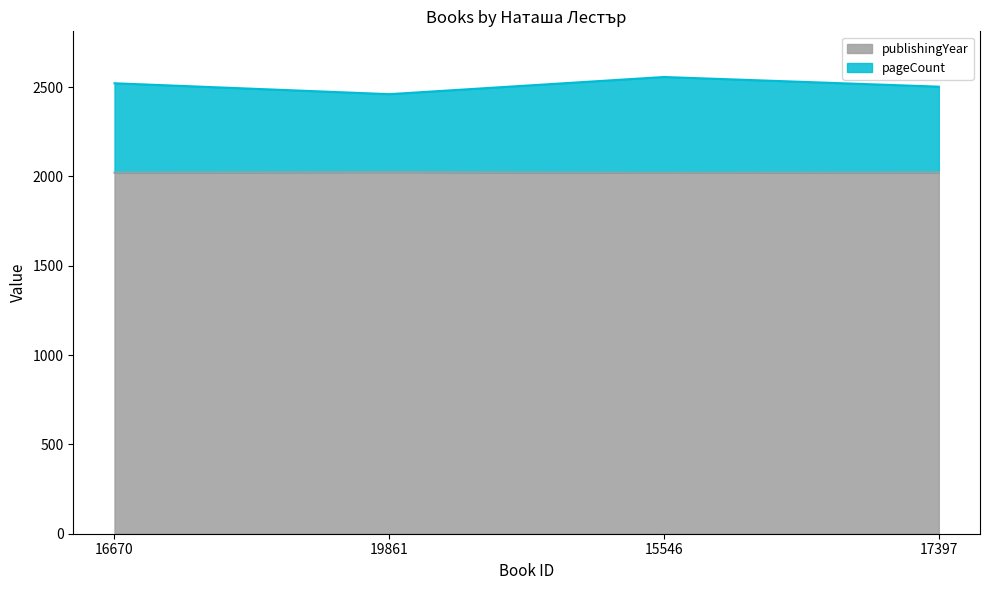

Is it true that pageCount equals 2502 at 17397?

True